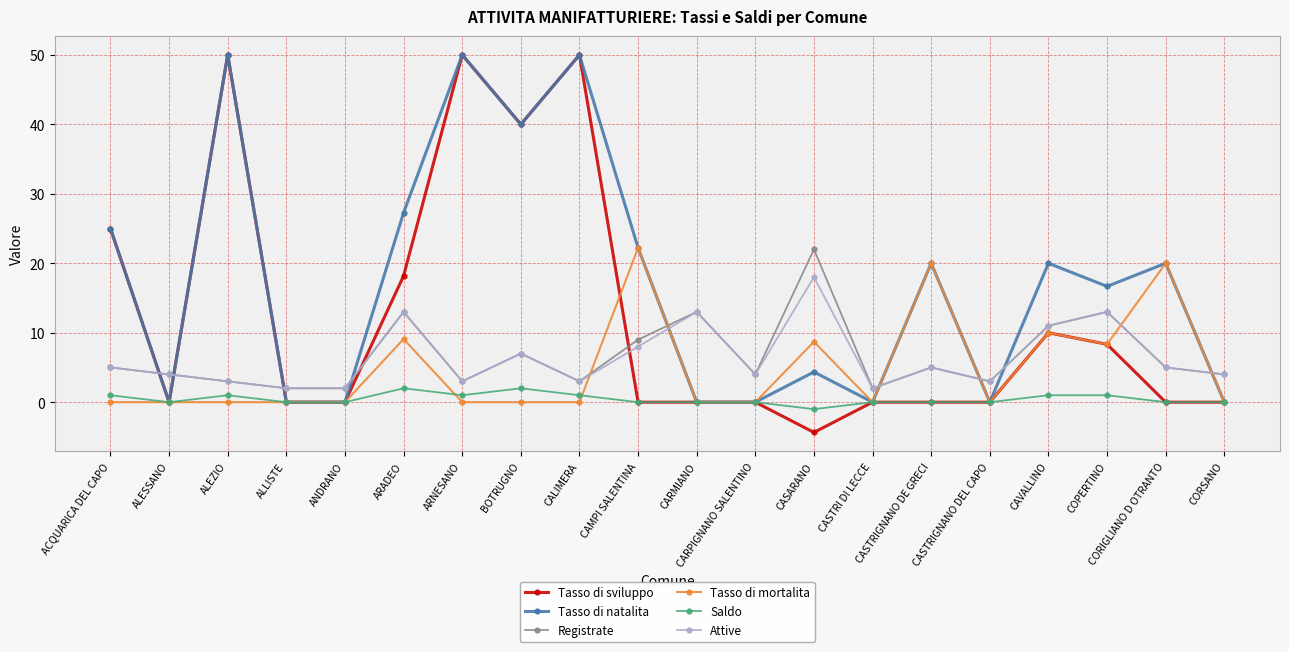

How many series are shown in this chart?

6